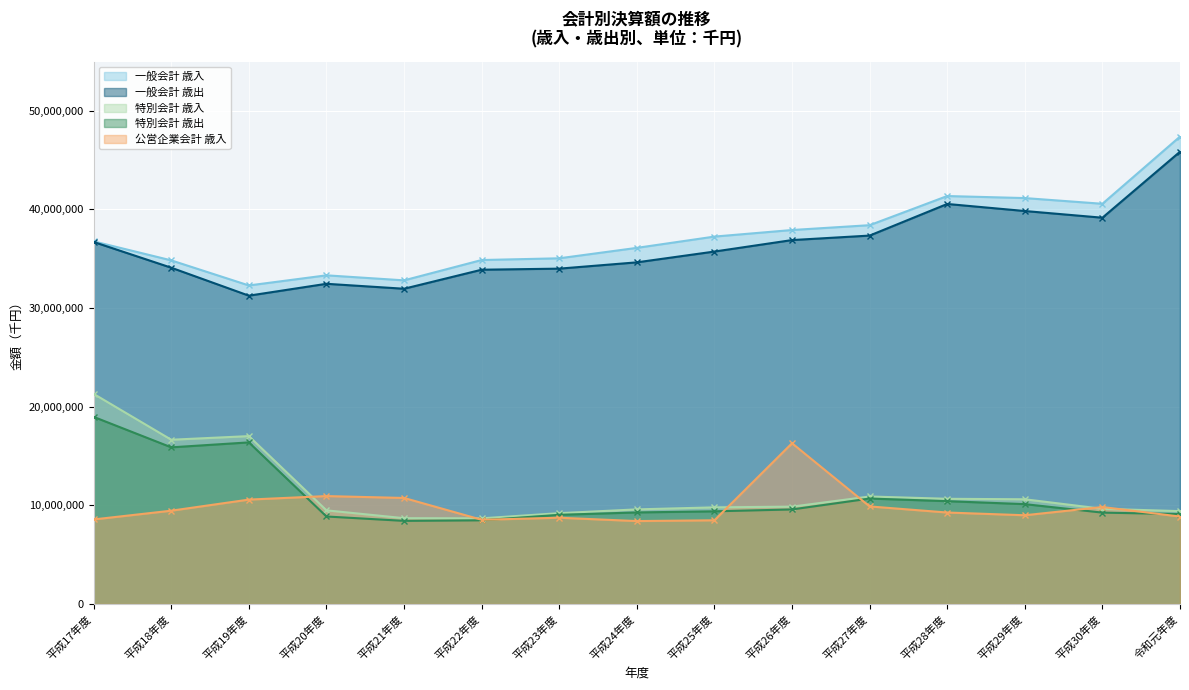

What is the maximum value for 特別会計 歳入?

21299512